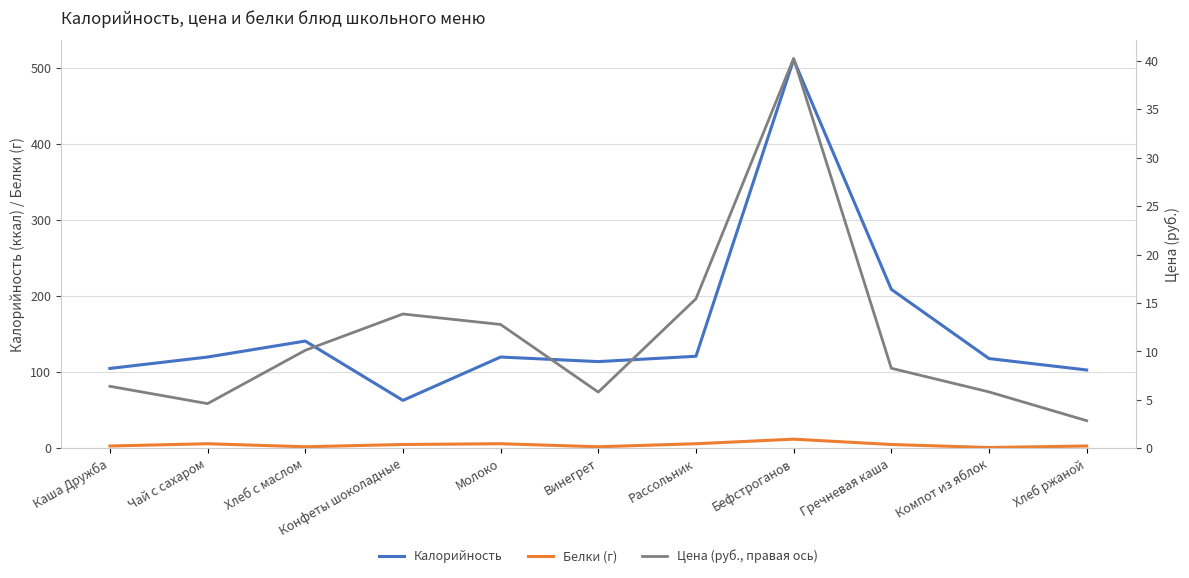

At which label does Цена (руб., правая ось) first exceed 8?

Хлеб с маслом